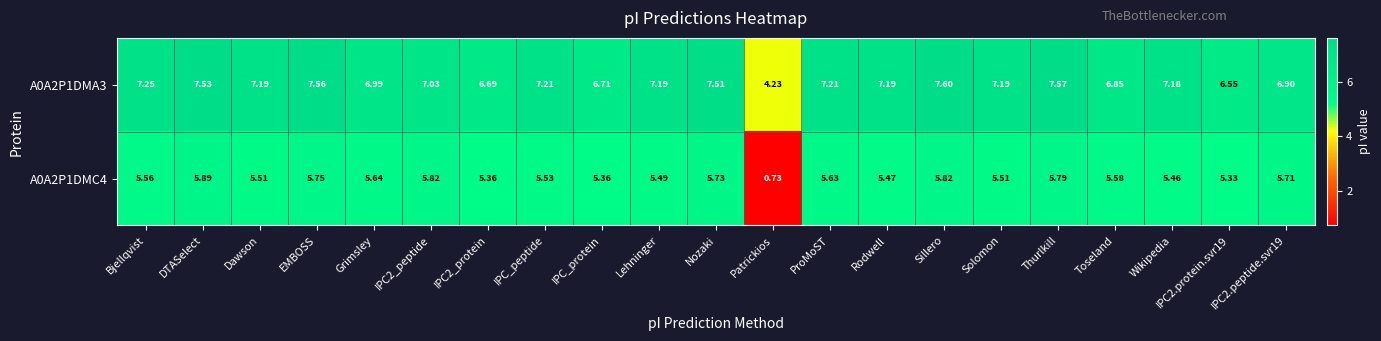

Which category has the highest value across all series?

Sillero